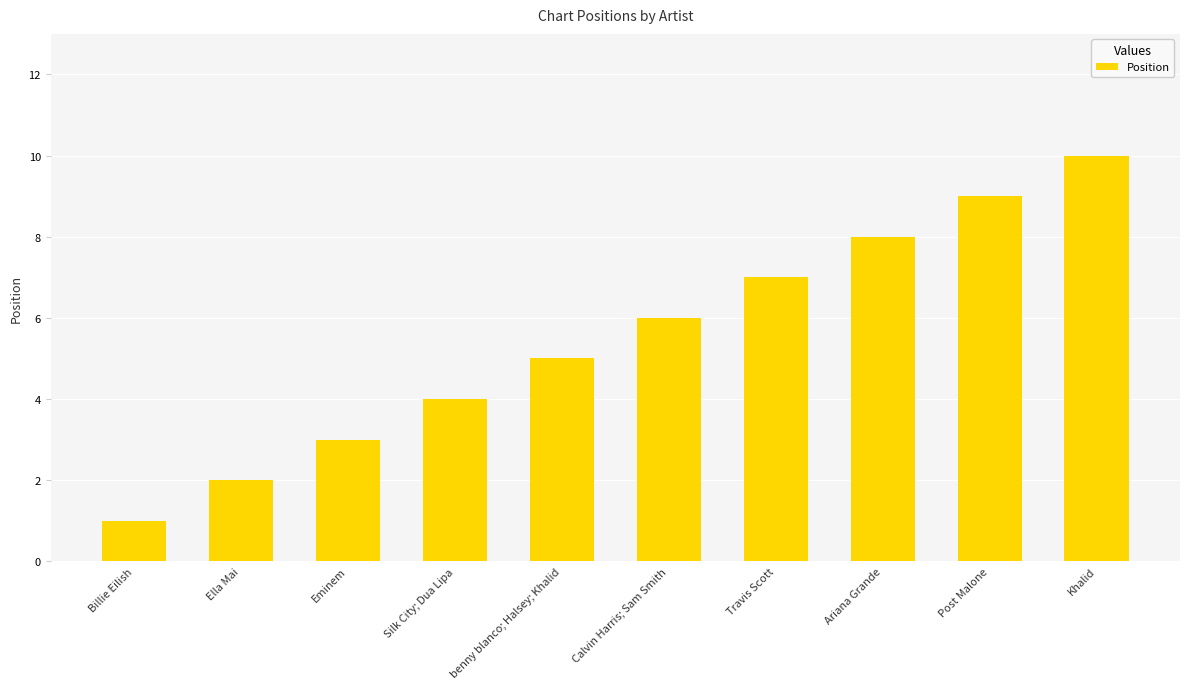

List the labels in order of value, largest first.

Khalid, Post Malone, Ariana Grande, Travis Scott, Calvin Harris; Sam Smith, benny blanco; Halsey; Khalid, Silk City; Dua Lipa, Eminem, Ella Mai, Billie Eilish